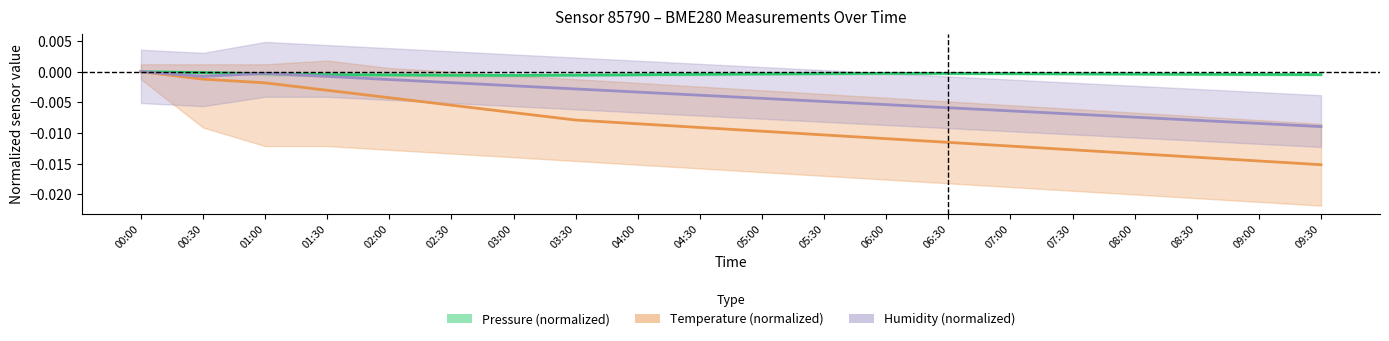

What is the label of the 15th point from the left?

07:00